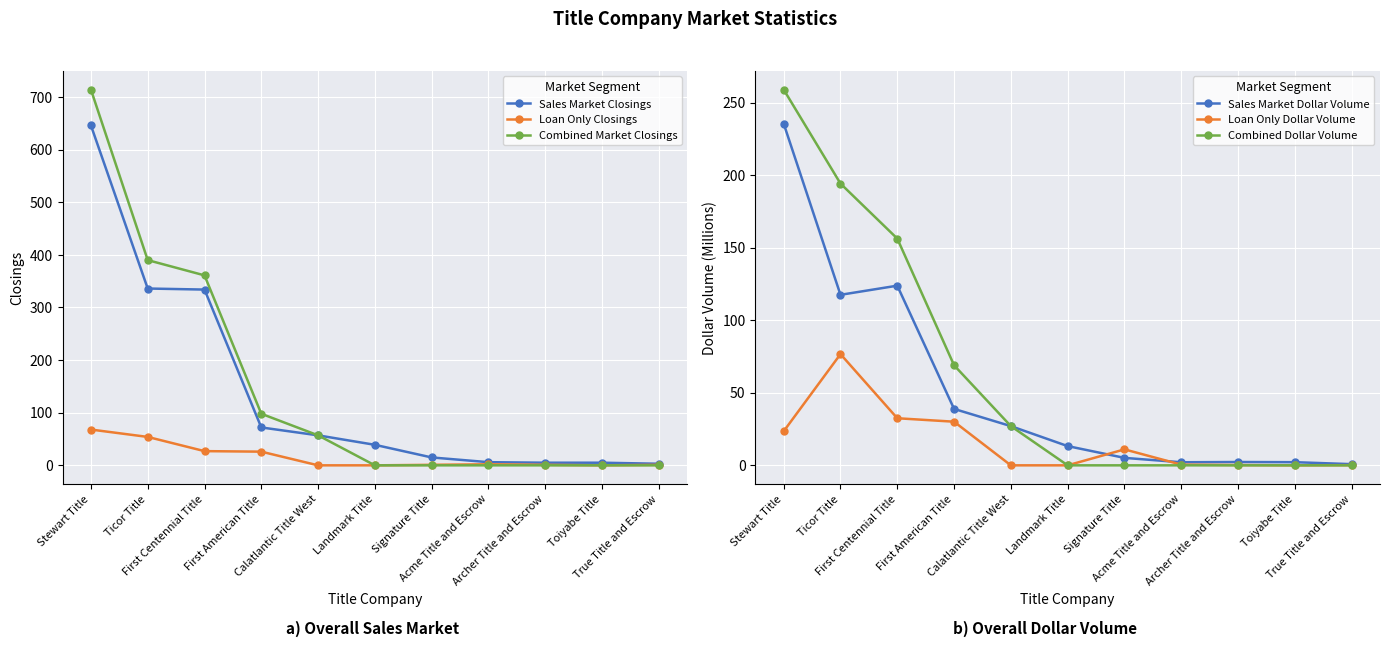

At which category does the chart reach its peak across all series?

Stewart Title